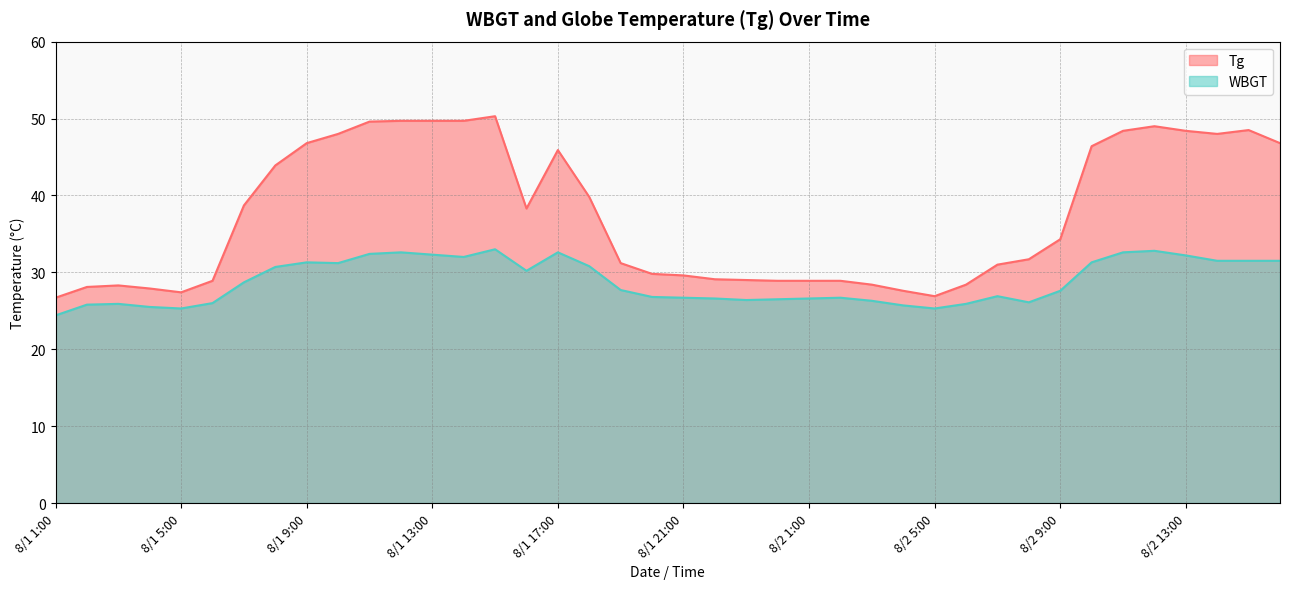

Reading left to right, transcribe all the data shown in this chart.

Tg: 8/1 1:00=26.7	8/1 2:00=28.1	8/1 3:00=28.3	8/1 4:00=27.9	8/1 5:00=27.4	8/1 6:00=28.9	8/1 7:00=38.7	8/1 8:00=43.9	8/1 9:00=46.8	8/1 10:00=48.0	8/1 11:00=49.6	8/1 12:00=49.7	8/1 13:00=49.7	8/1 14:00=49.7	8/1 15:00=50.3	8/1 16:00=38.3	8/1 17:00=45.9	8/1 18:00=39.8	8/1 19:00=31.2	8/1 20:00=29.8	8/1 21:00=29.6	8/1 22:00=29.1	8/1 23:00=29.0	8/1 24:00=28.9	8/2 1:00=28.9	8/2 2:00=28.9	8/2 3:00=28.4	8/2 4:00=27.6	8/2 5:00=26.9	8/2 6:00=28.4	8/2 7:00=31.0	8/2 8:00=31.7	8/2 9:00=34.3	8/2 10:00=46.4	8/2 11:00=48.4	8/2 12:00=49.0	8/2 13:00=48.4	8/2 14:00=48.0	8/2 15:00=48.5	8/2 16:00=46.8
WBGT: 8/1 1:00=24.4	8/1 2:00=25.8	8/1 3:00=25.9	8/1 4:00=25.5	8/1 5:00=25.3	8/1 6:00=26.0	8/1 7:00=28.7	8/1 8:00=30.7	8/1 9:00=31.3	8/1 10:00=31.2	8/1 11:00=32.4	8/1 12:00=32.6	8/1 13:00=32.3	8/1 14:00=32.0	8/1 15:00=33.0	8/1 16:00=30.2	8/1 17:00=32.6	8/1 18:00=30.8	8/1 19:00=27.7	8/1 20:00=26.8	8/1 21:00=26.7	8/1 22:00=26.6	8/1 23:00=26.4	8/1 24:00=26.5	8/2 1:00=26.6	8/2 2:00=26.7	8/2 3:00=26.3	8/2 4:00=25.7	8/2 5:00=25.3	8/2 6:00=25.9	8/2 7:00=26.9	8/2 8:00=26.1	8/2 9:00=27.6	8/2 10:00=31.3	8/2 11:00=32.6	8/2 12:00=32.8	8/2 13:00=32.2	8/2 14:00=31.5	8/2 15:00=31.5	8/2 16:00=31.5